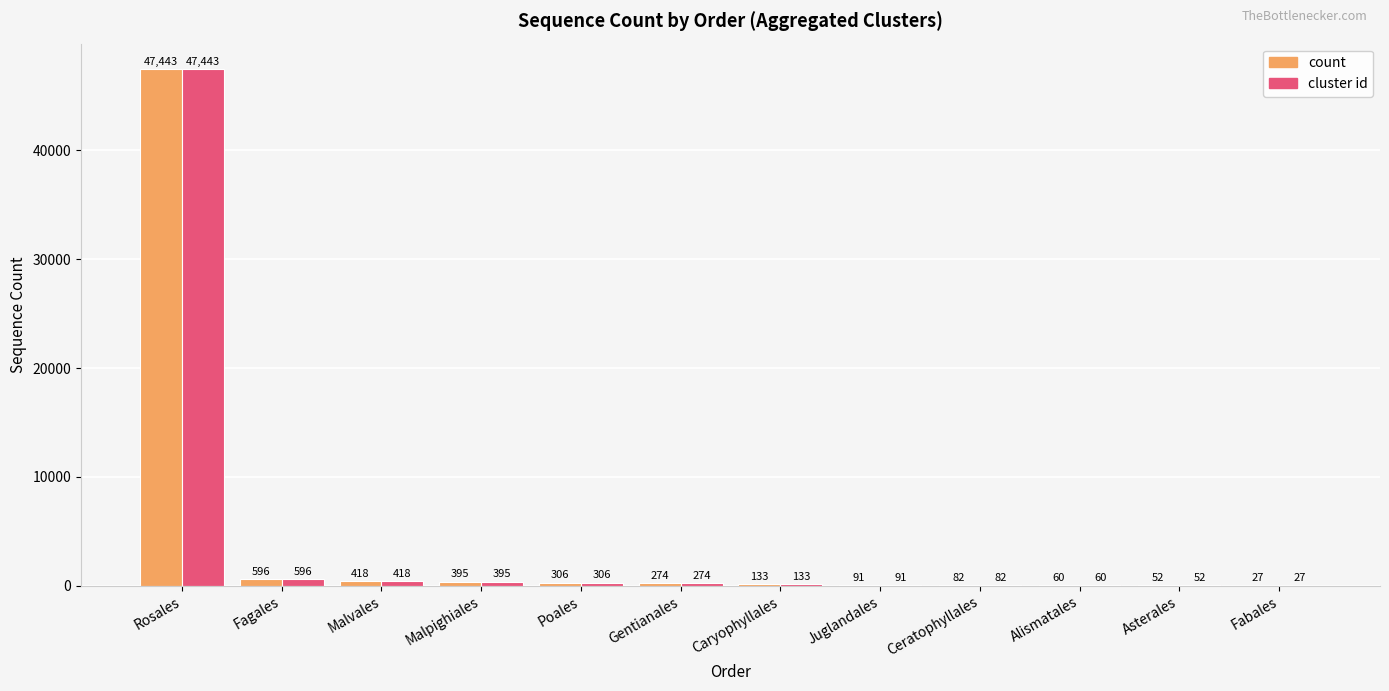

At which category is the sum across all series the highest?

Rosales